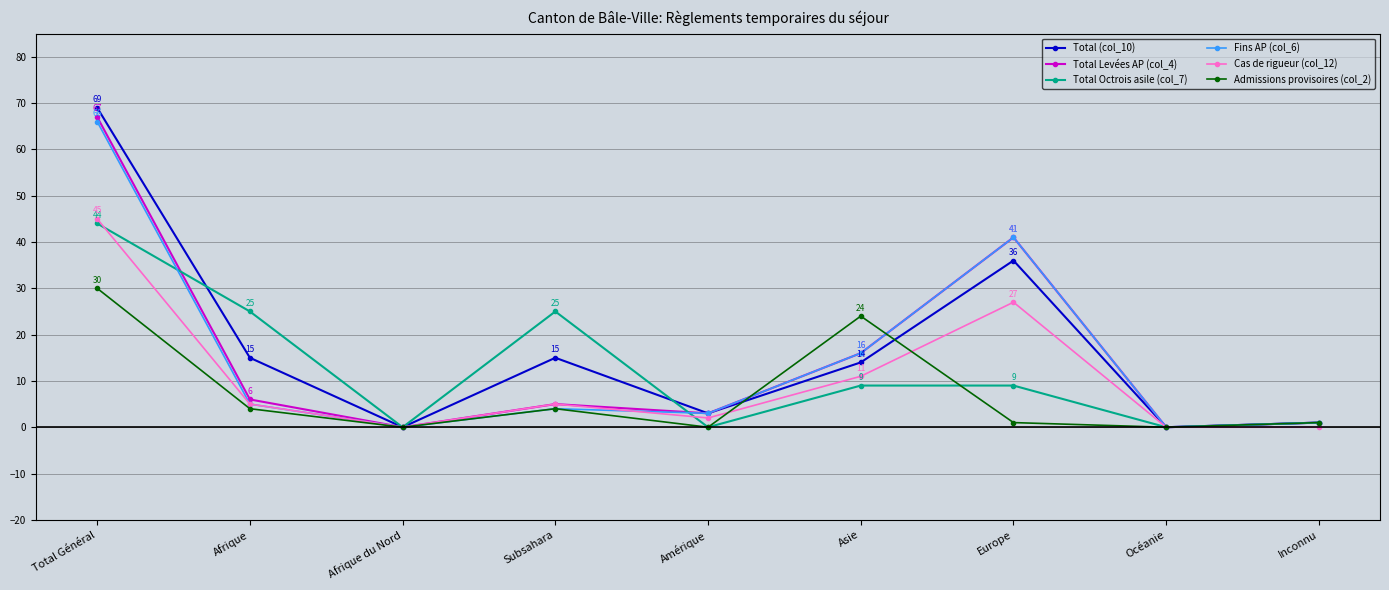

The Cas de rigueur (col_12) series shows 37 at Europe. True or false?

False